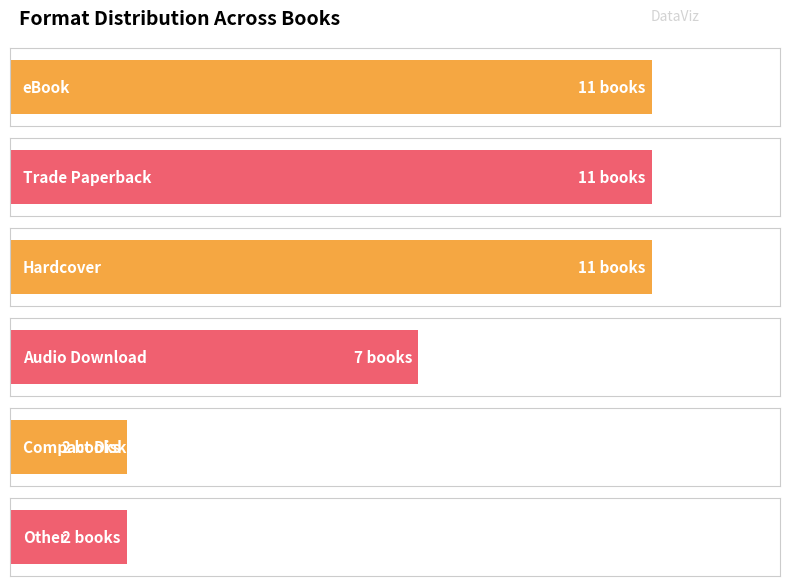

Rank the categories by value from highest to lowest.

eBook, Trade Paperback, Hardcover, Audio Download, Compact Disk, Other